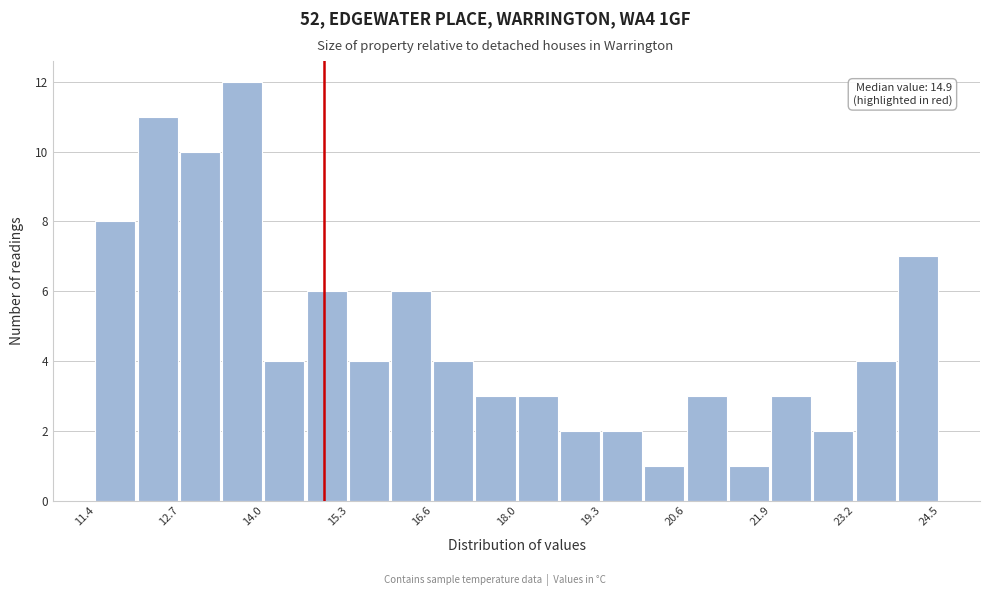

Read against the x-axis, roughly where is the centre of the tallest bar?

13.6